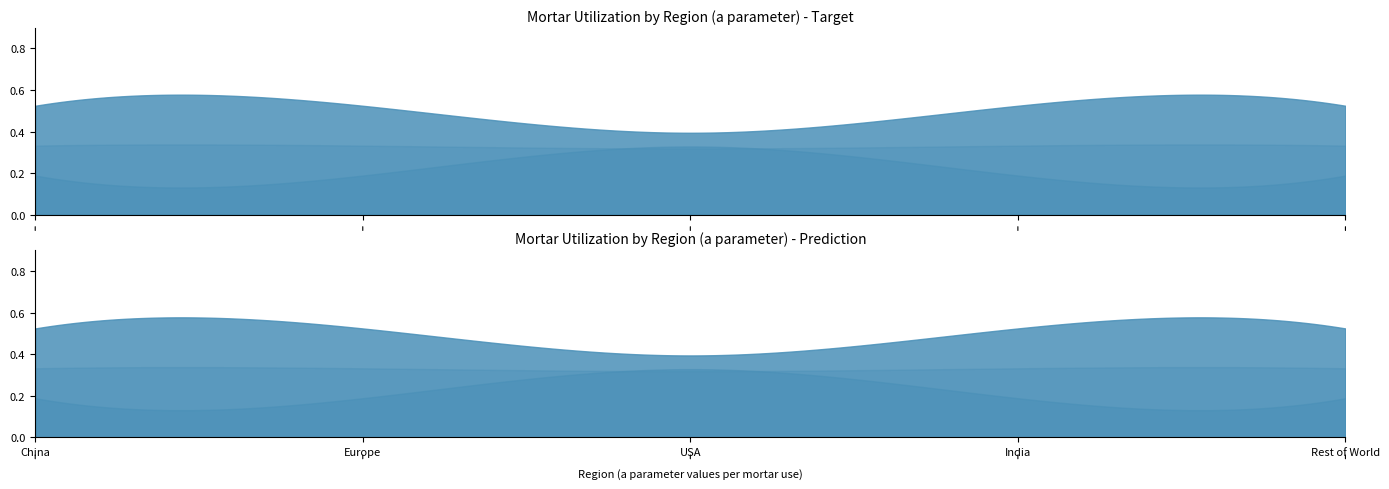

List the series in order of their overall mean, highest first.

Rendering, plastering and decorating, Maintenance and repairing, Masonry